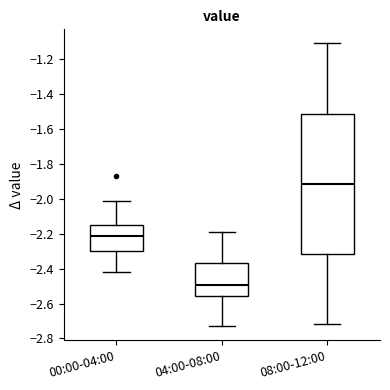

Which box is the tallest, from its lower edge to its upper edge?

08:00-12:00